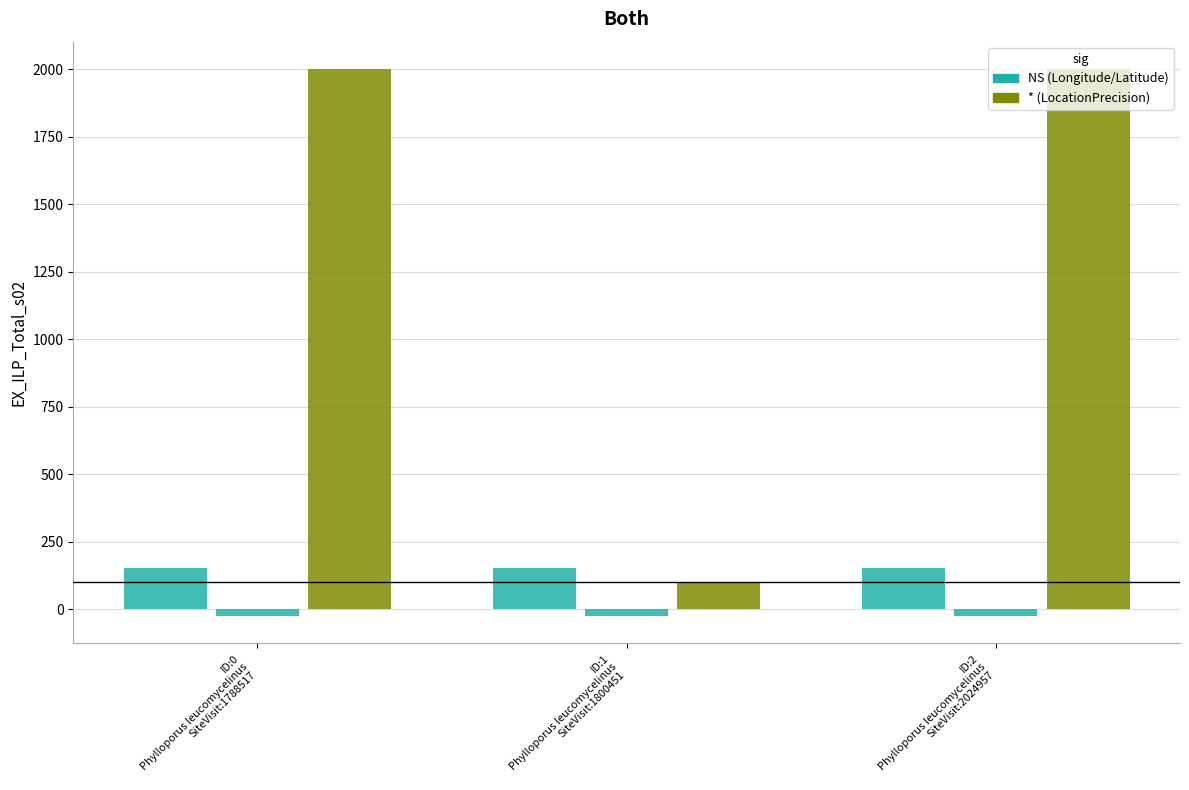

Reading right to left, transcribe all the data shown in this chart.

Longitude: 151.8	153.0	153.1
Latitude: -24.2	-26.3	-26.2
LocationPrecision: 2000.0	100.0	2000.0